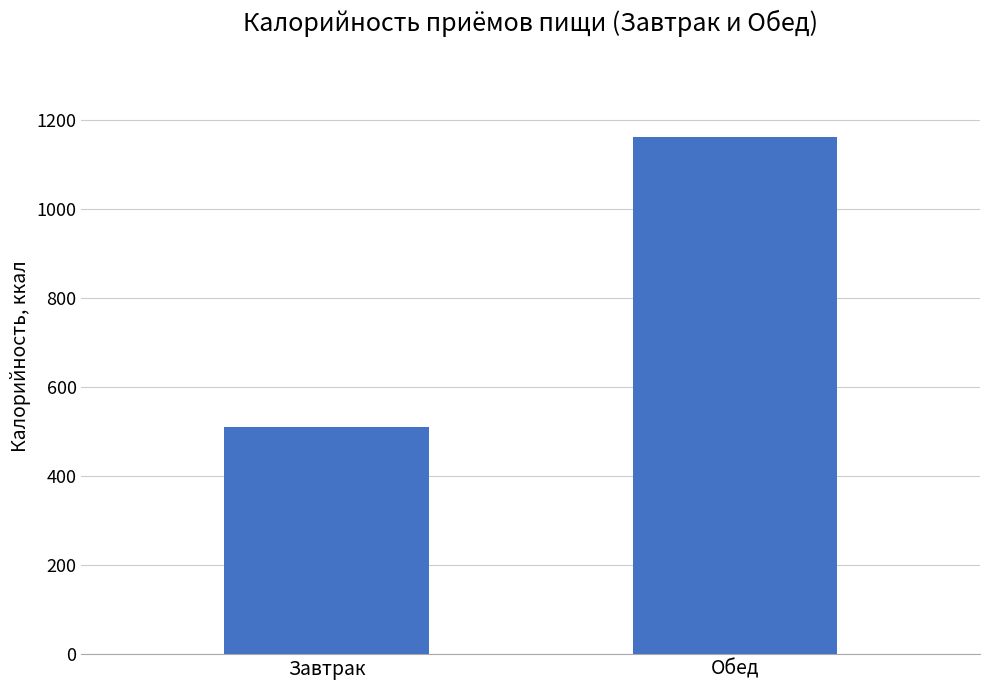

List the labels in order of value, smallest first.

Завтрак, Обед